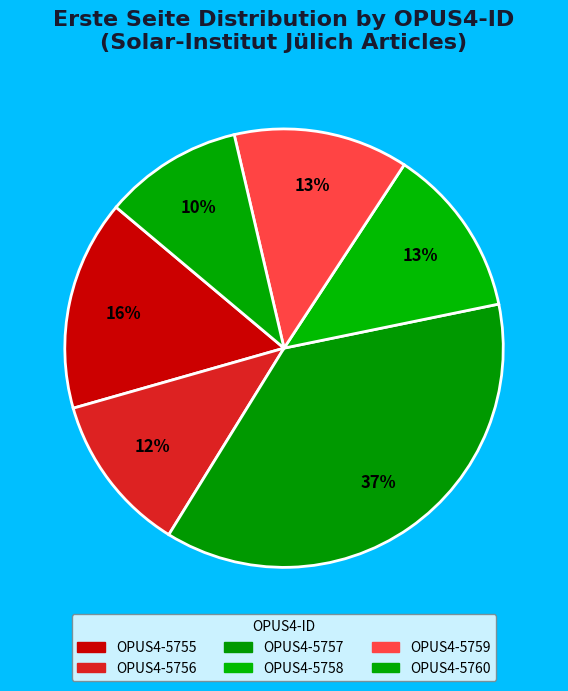

Which slice is the largest?

OPUS4-5757